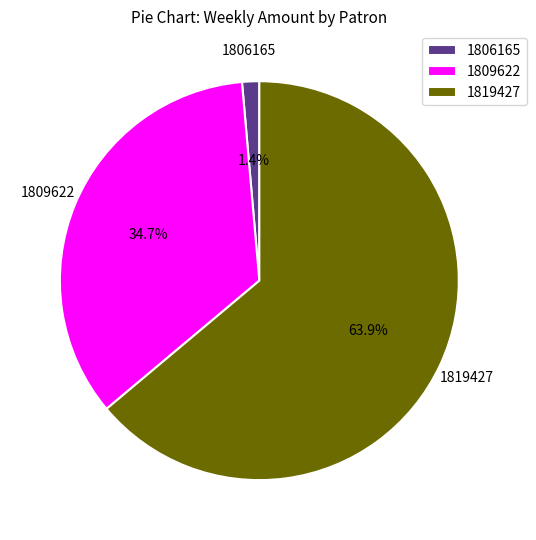

Count the number of slices in the pie.

3